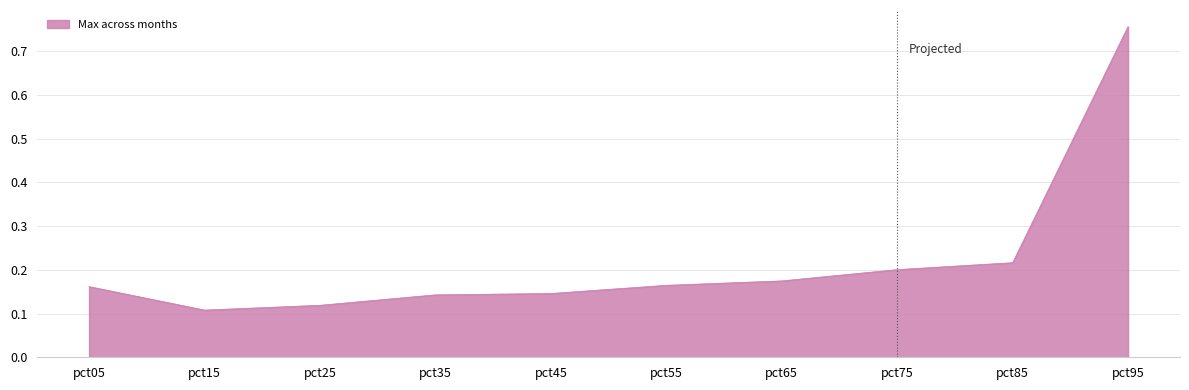

Is it true that the value at pct05 is 0.2?

True